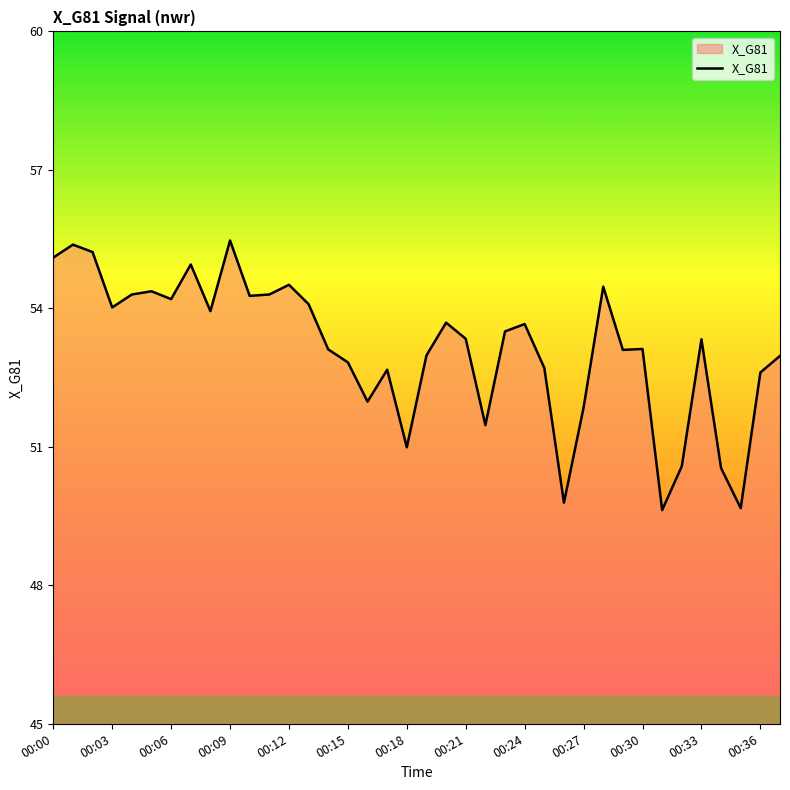

What is the difference between the maximum and minimum values?

5.8